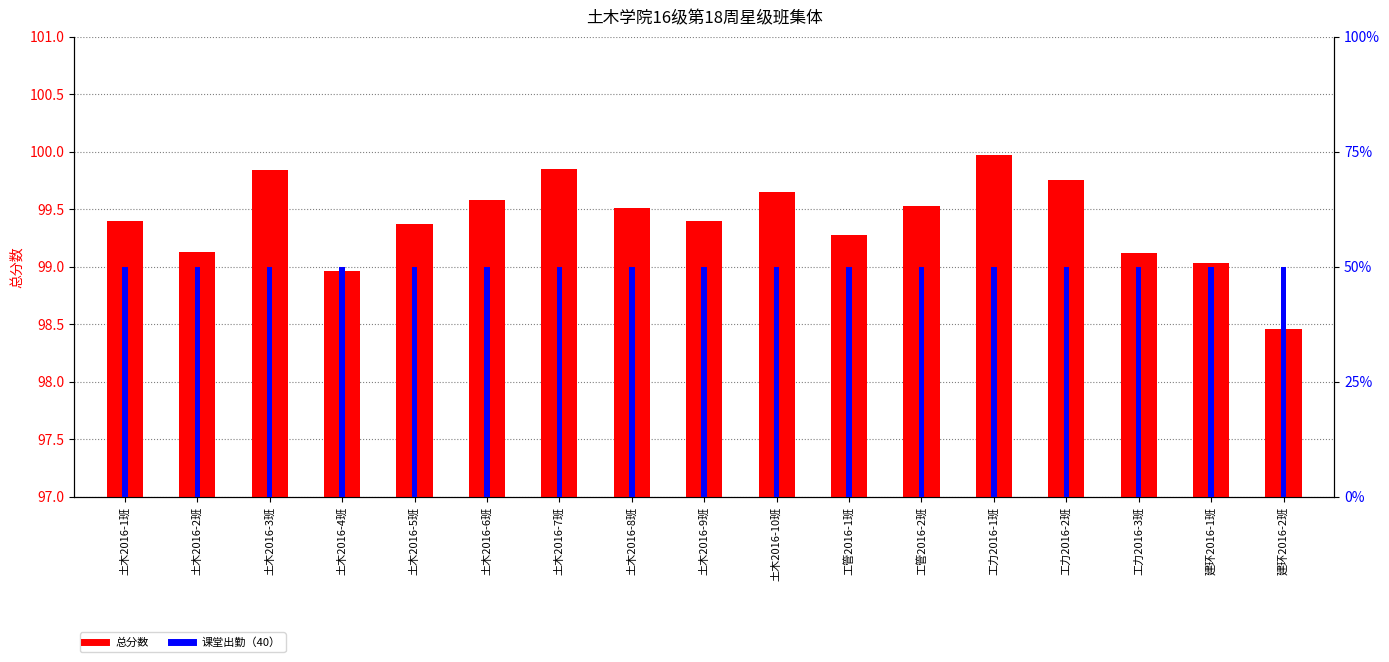

Rank the series by their maximum value, from highest to lowest.

总分数, 课堂出勤（40）